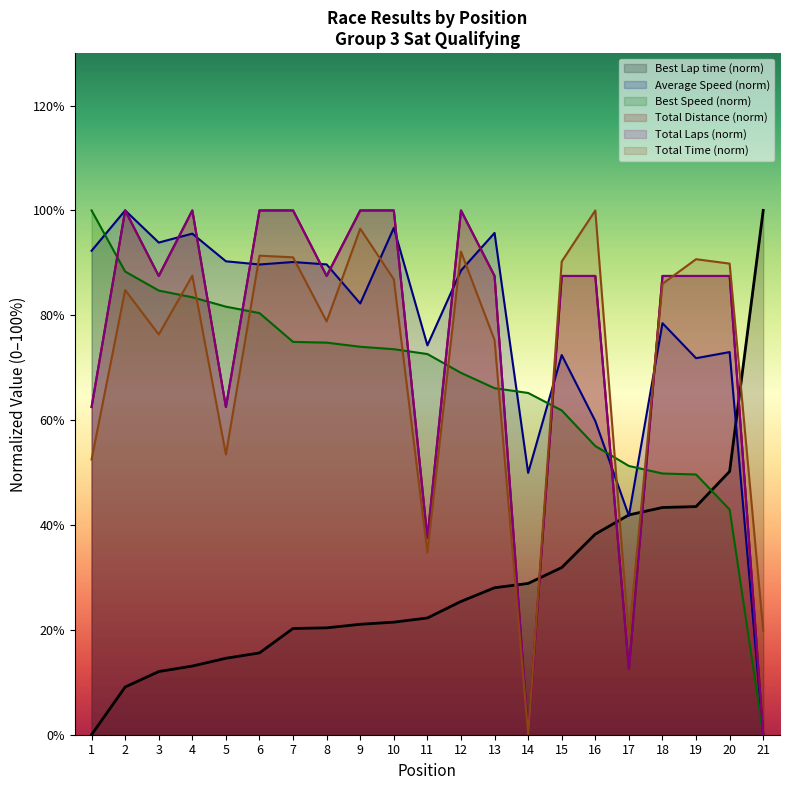

What are all the series names shown in the legend?

Total Time, Best Lap time, Best Speed, Average Speed, Total Laps, Total Distance